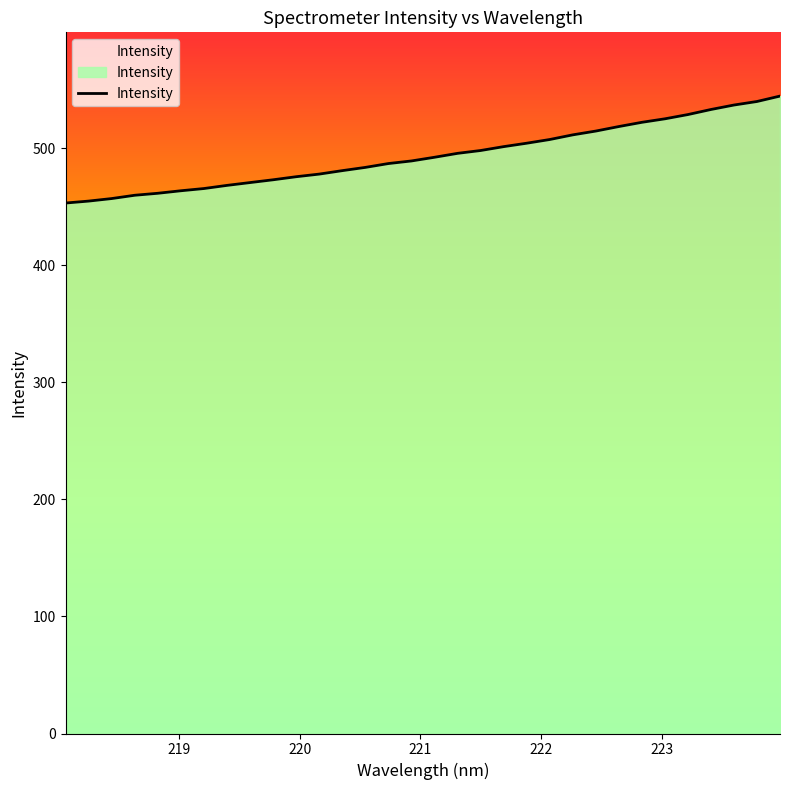

What is the average value?

493.5